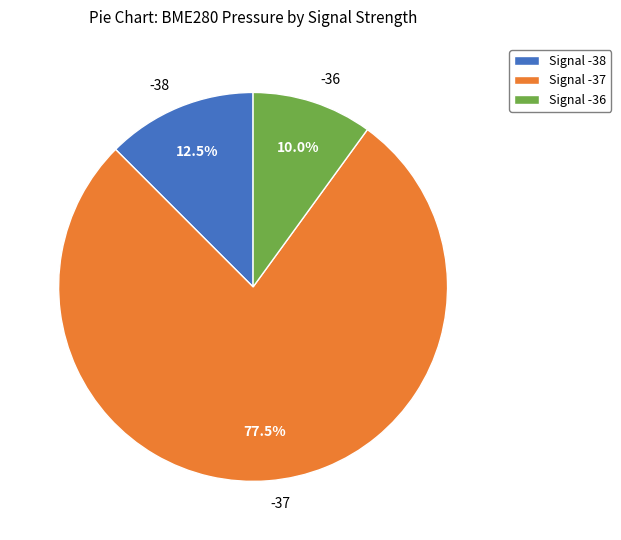

Which has a higher value, -36 or -38?

-38